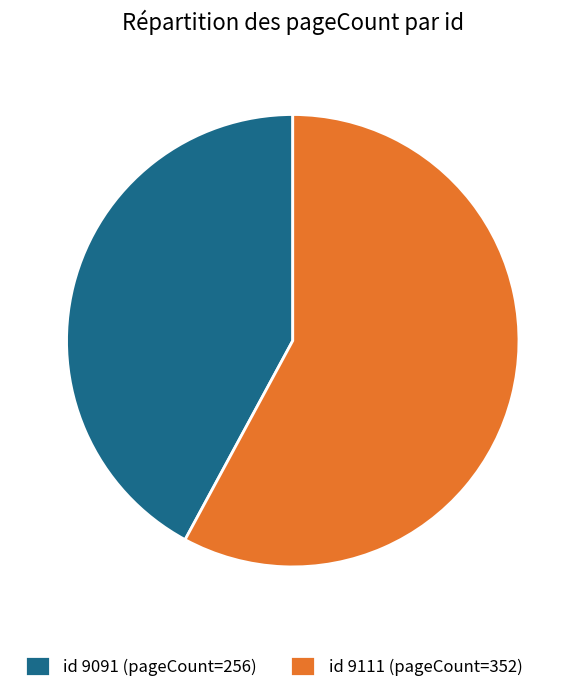

Is there a majority slice in this chart?

Yes